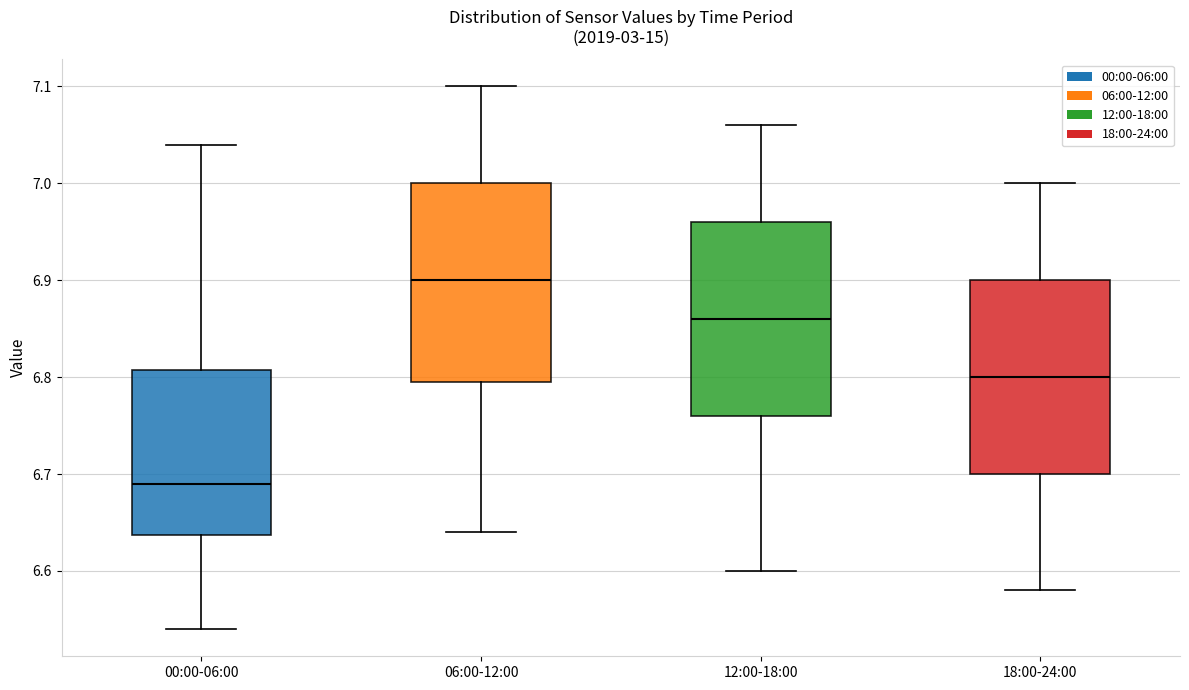

Which box's median line is the highest?

06:00-12:00